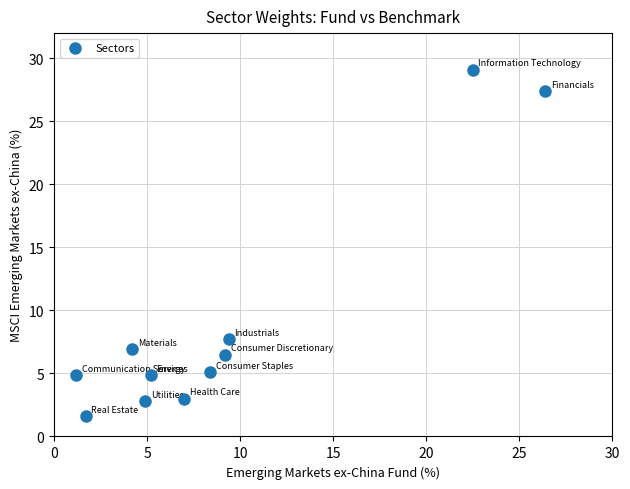

What is the range of X values (max minus min)?

25.2